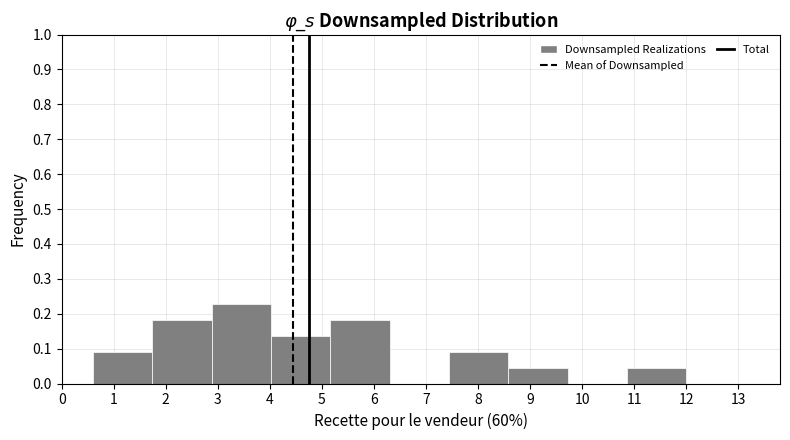

What is the height of the bar covering 8.58 to 9.72 on the x-axis? Neither the bar edges nor the heights are printed on the chart, so give them approximately, as read against the axes.

0.05